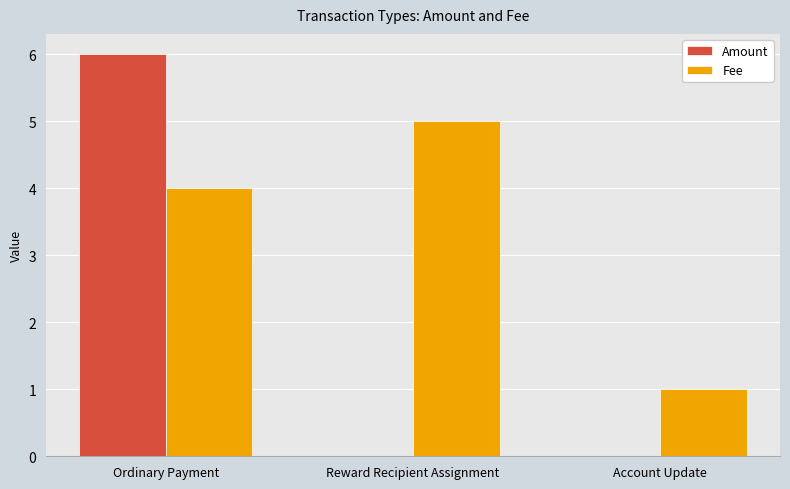

Does the chart contain stacked bars?

No